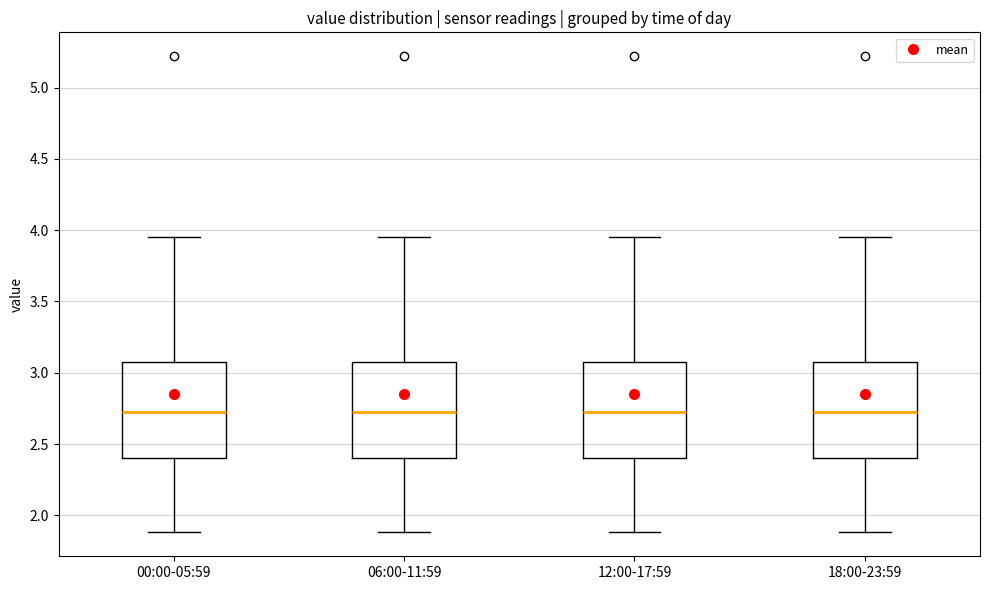

Reading left to right, read every box against the y-axis: the position of its median line, the range the box covers, and the ends of its whiskers. The values are not printed on the chart, so give them approximately, as read against the axis.

00:00-05:59: median 2.75, box 2.40 to 3.10, whiskers 1.90 to 3.95
06:00-11:59: median 2.75, box 2.40 to 3.10, whiskers 1.90 to 3.95
12:00-17:59: median 2.75, box 2.40 to 3.10, whiskers 1.90 to 3.95
18:00-23:59: median 2.75, box 2.40 to 3.10, whiskers 1.90 to 3.95